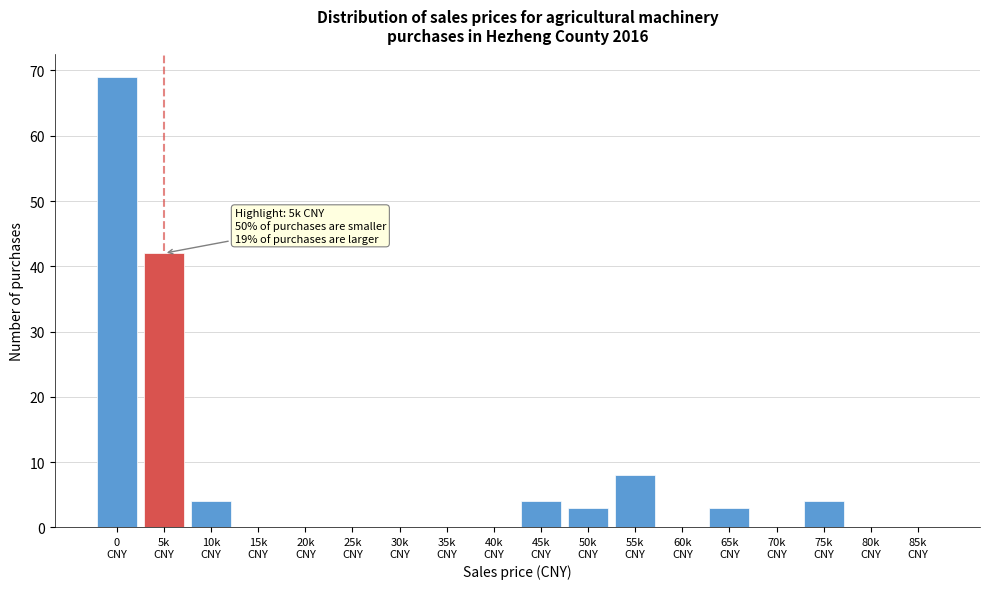

What is the greatest value displayed?

69